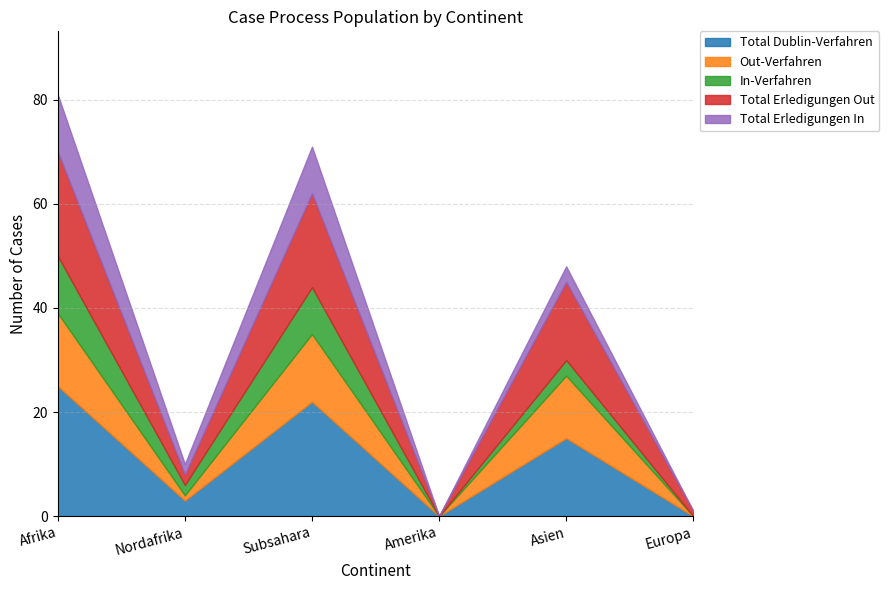

What is the difference between the maximum and second lowest values in the Out-Verfahren series?

14